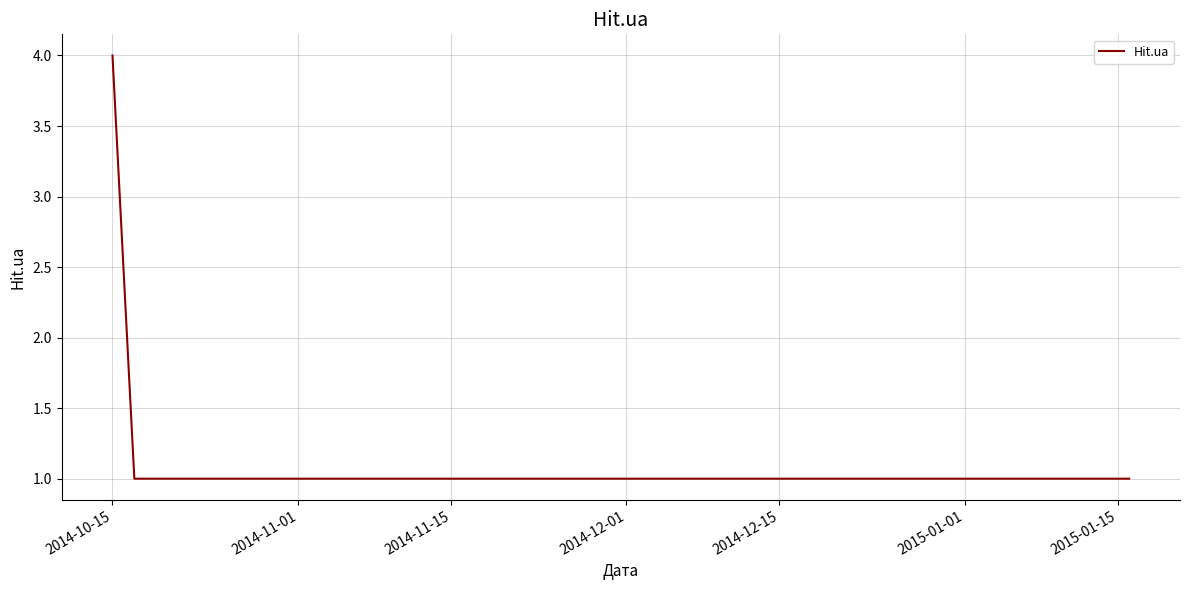

What is the greatest value displayed?

4